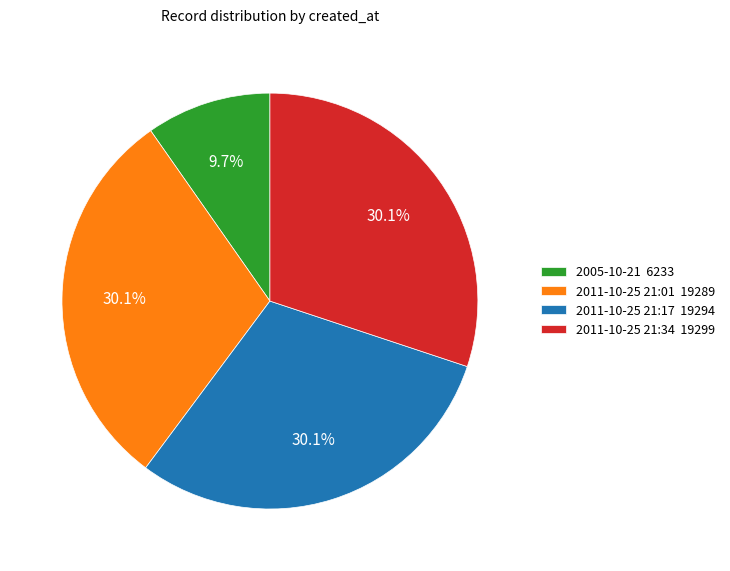

Which has a higher value, 2011-10-25 21:34 19299 or 2005-10-21 6233?

2011-10-25 21:34 19299